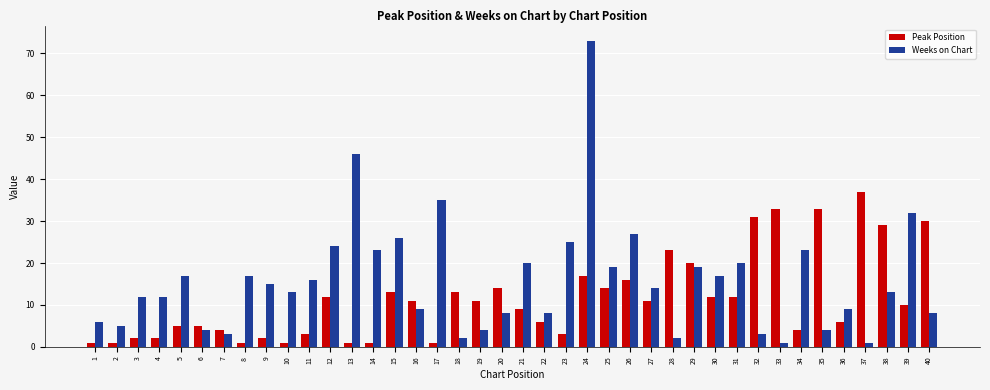

Is the value of Peak Position at 27 greater than the value of Weeks on Chart at 15?

No